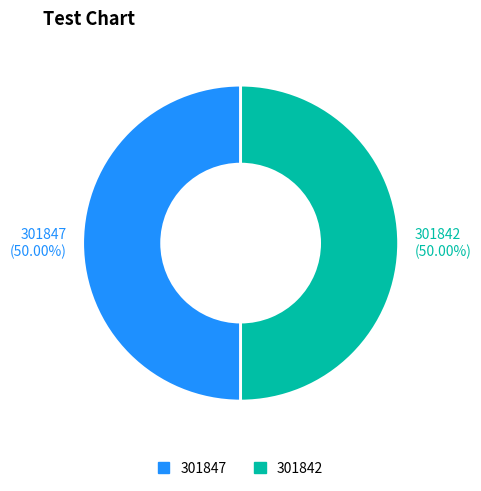

Approximately how many times larger is the value at 301847 compared to 301842?

1.0